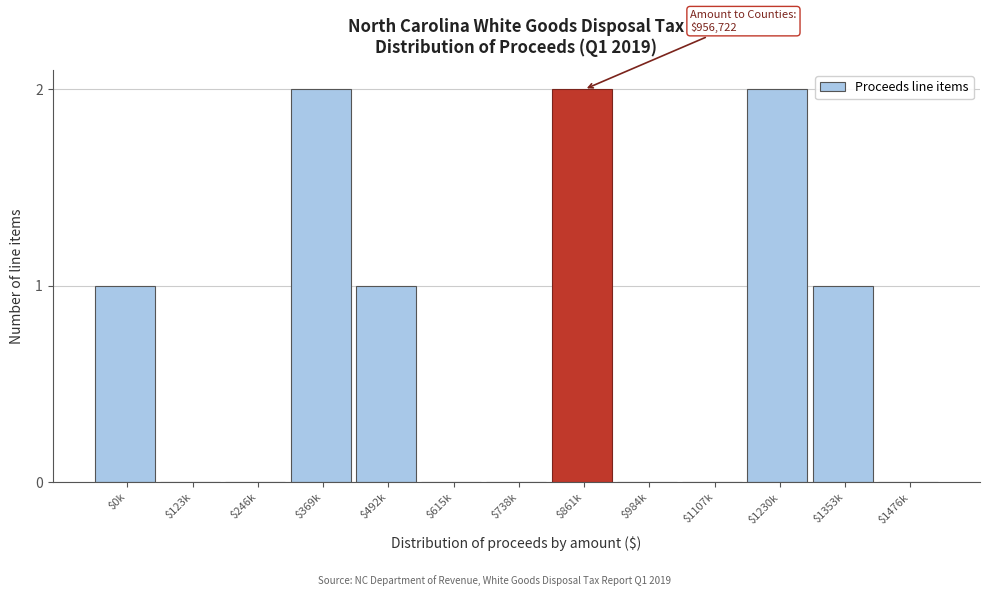

The value at $1107k is -1. True or false?

False